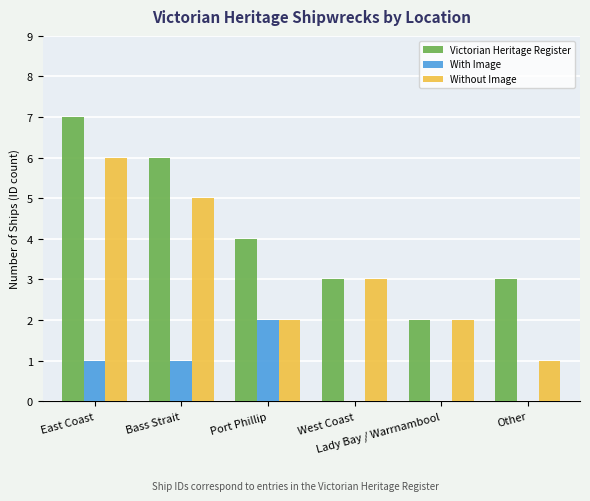

How many groups of bars are there?

6